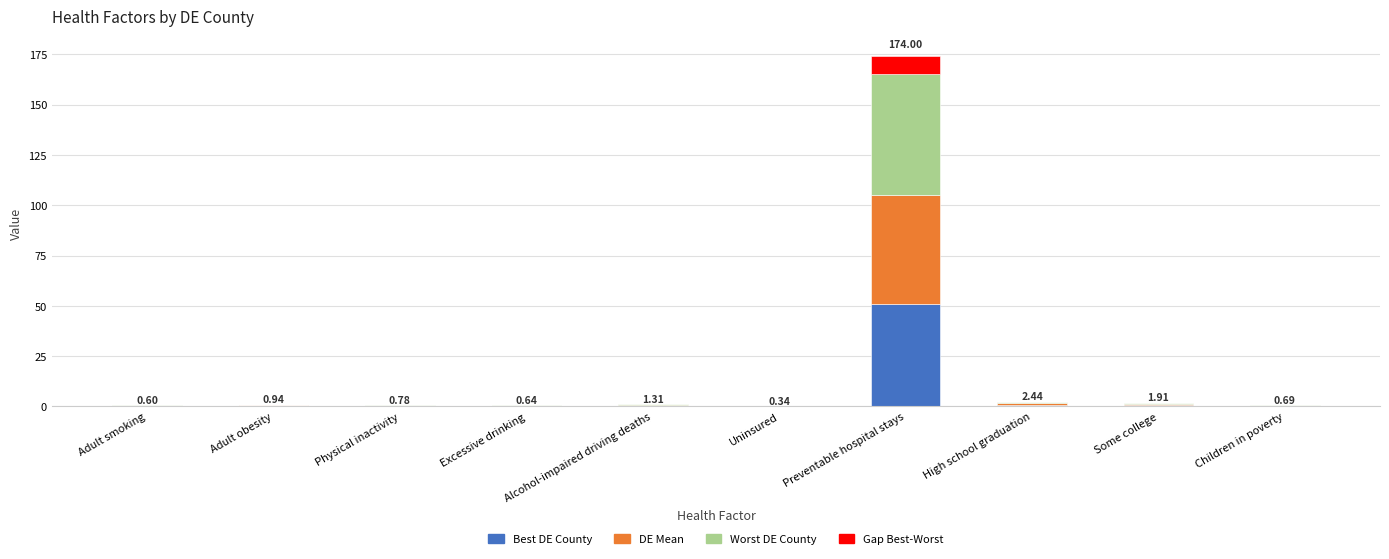

What are all the series names shown in the legend?

Best DE County, DE Mean, Worst DE County, Gap Best-Worst